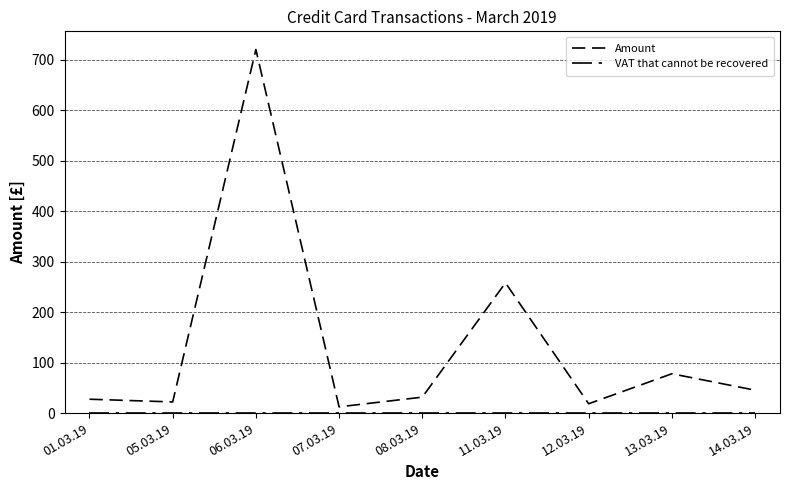

Which label corresponds to the largest value in the chart?

06.03.19